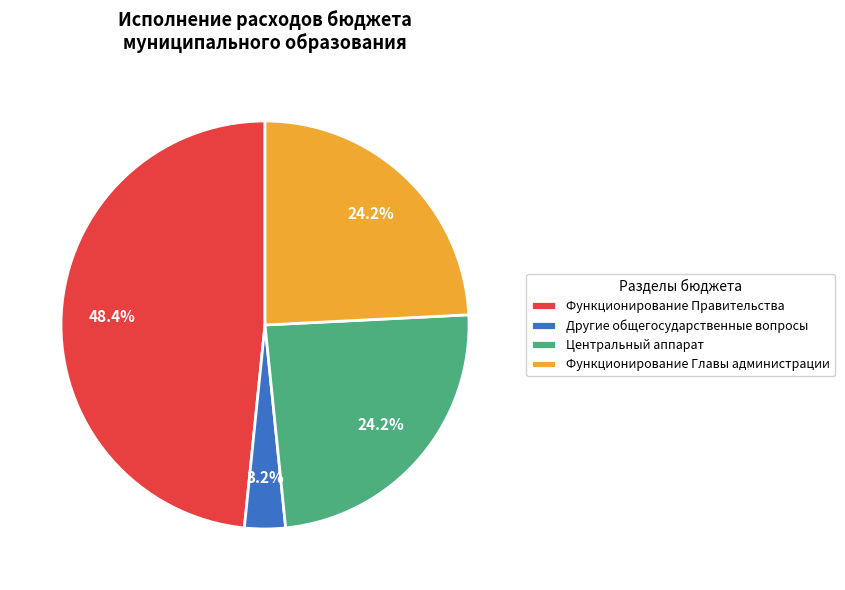

What percentage do Функционирование Главы администрации and Функционирование Правительства together represent?

72.6%